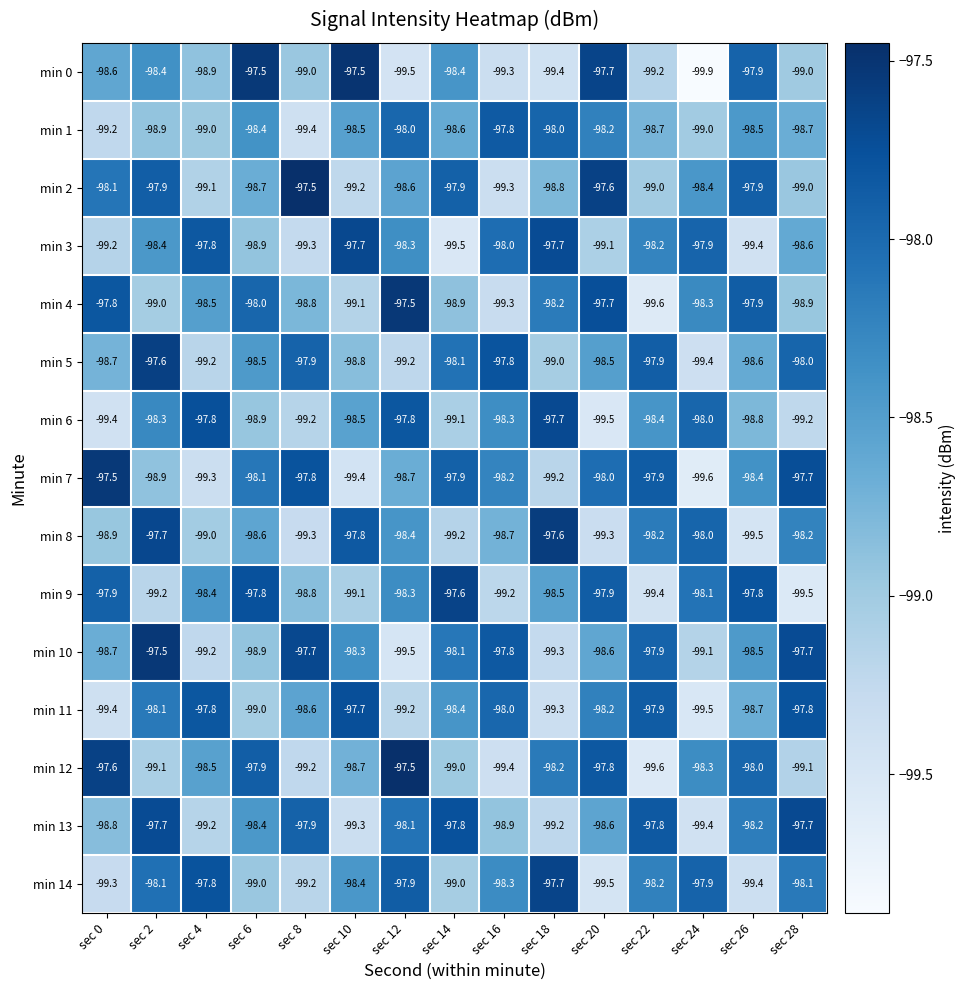

The min 13 series shows -133.6 at sec 20. True or false?

False